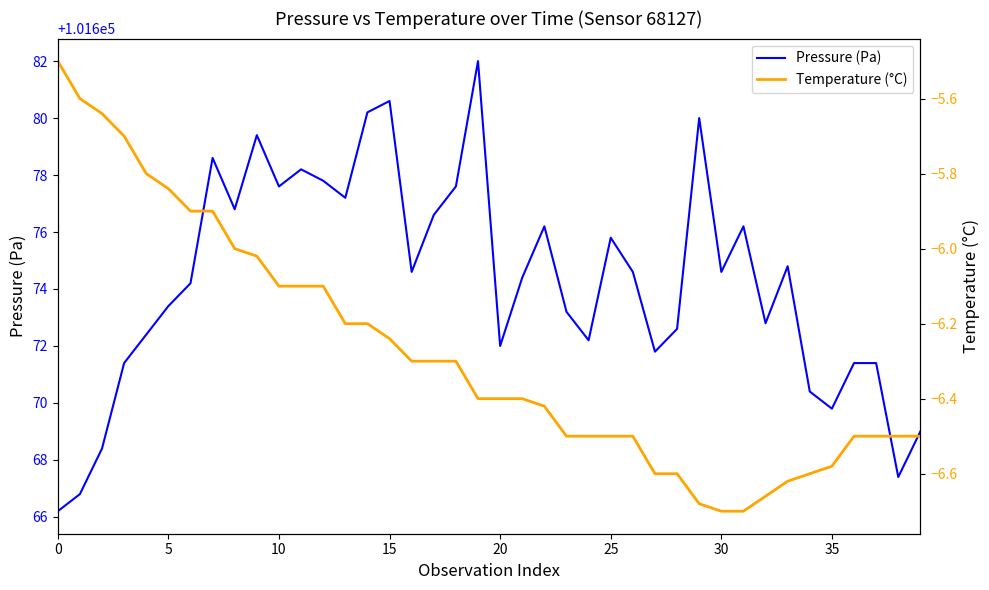

Is it true that Pressure (Pa) equals 160476.2 at 10?

False